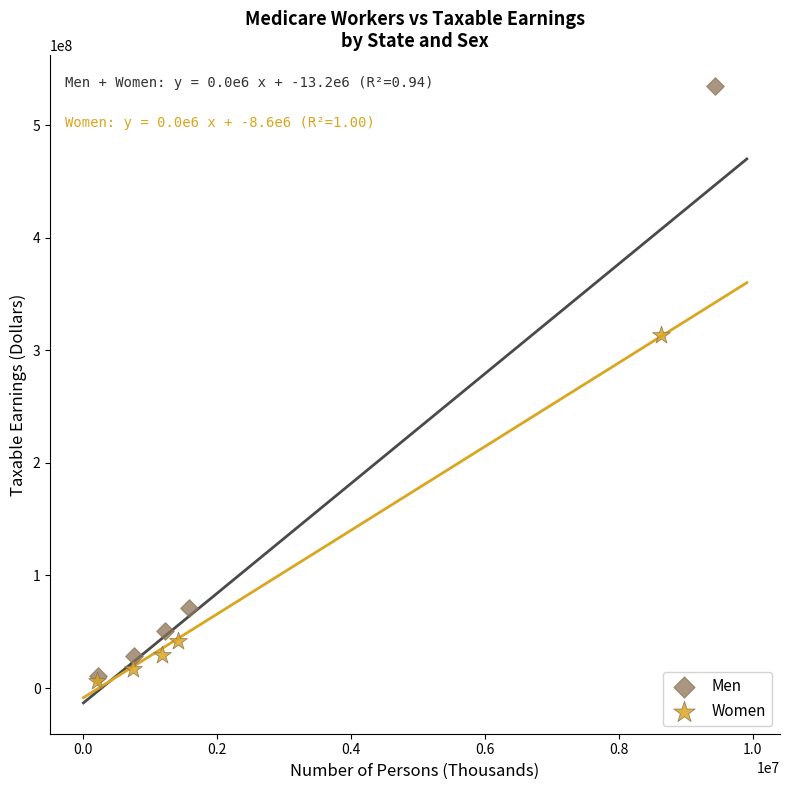

Which series has the widest spread of Y values?

Men